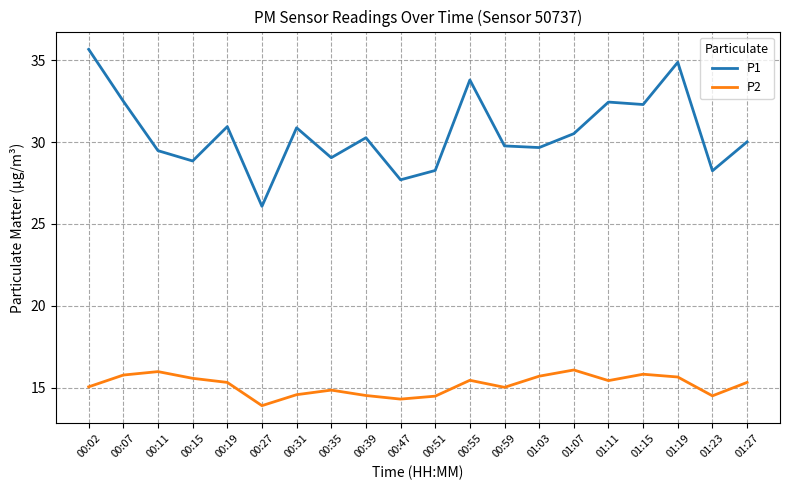

What is the spread (max minus min) of values at 01:03?

14.0